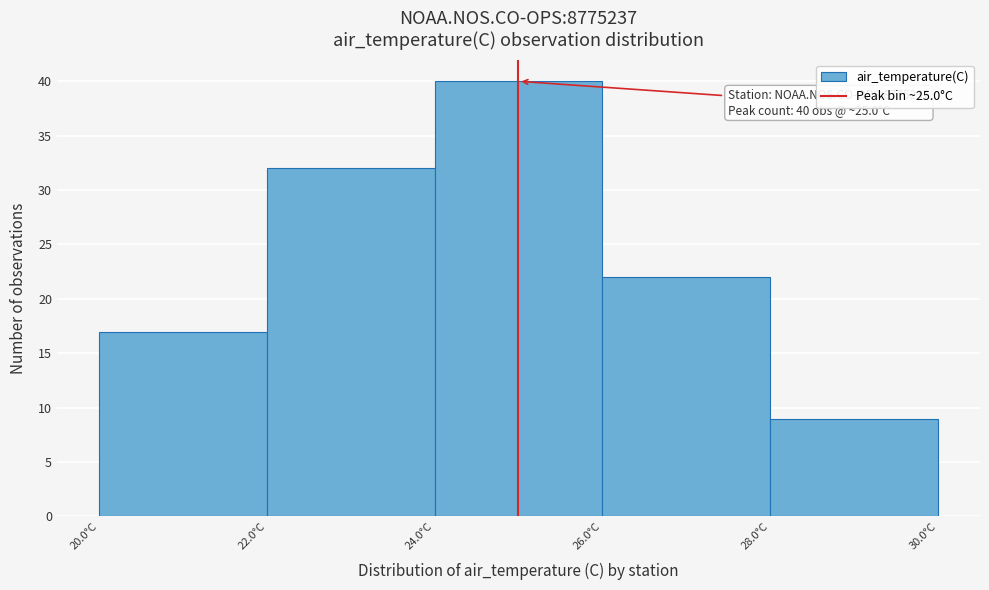

Which range on the x-axis has the tallest bar?

24 to 26